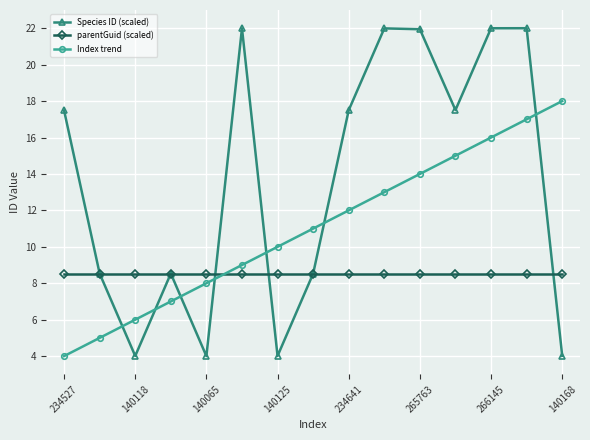

What is the value of the Index trend point at the 11th from the left?

14.0